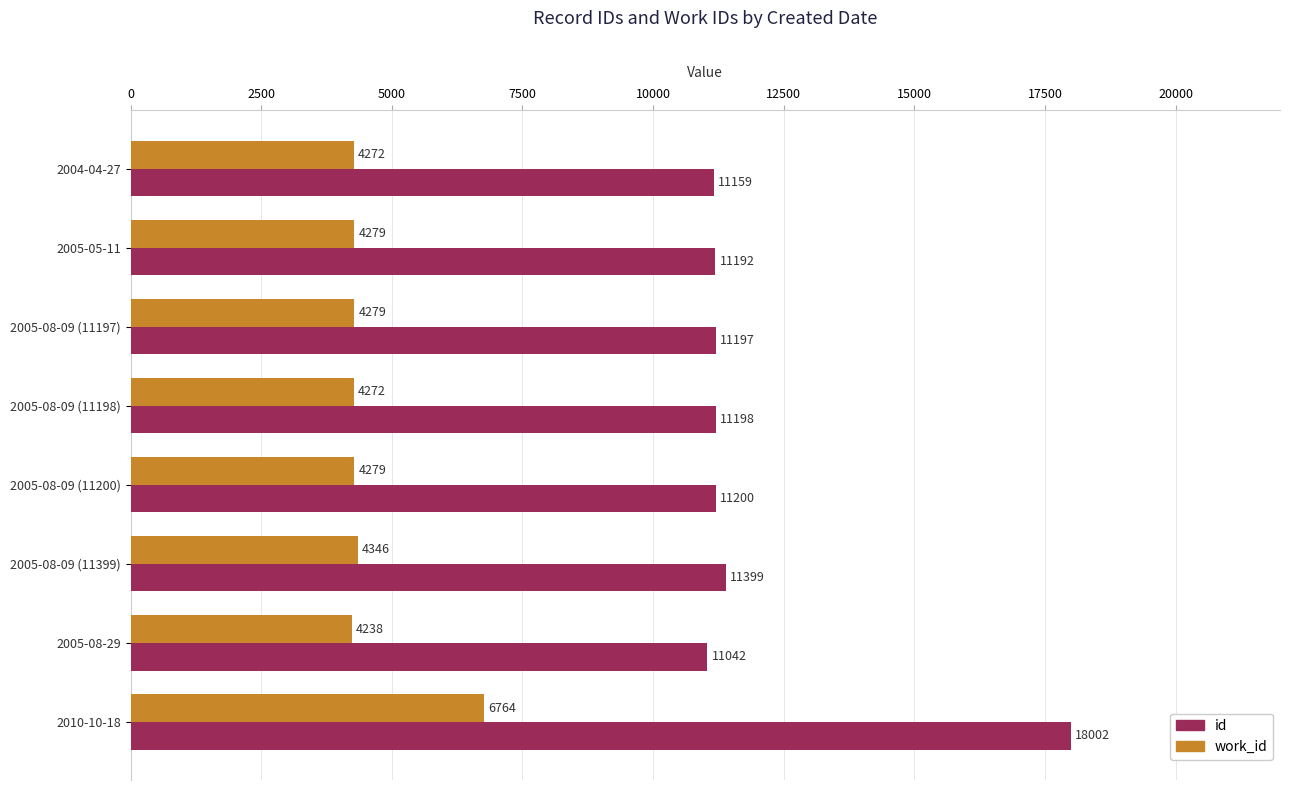

How many data points in work_id are less than 4279?

3